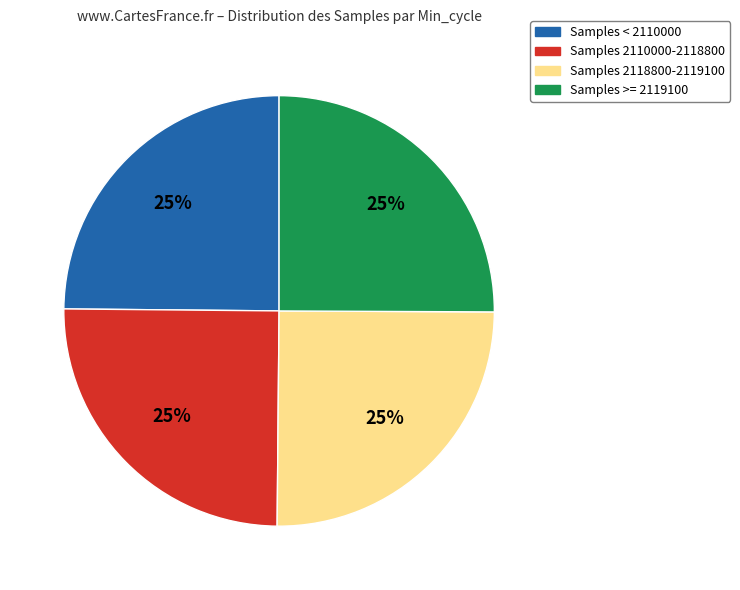

Is there any slice that represents more than half of the pie?

No